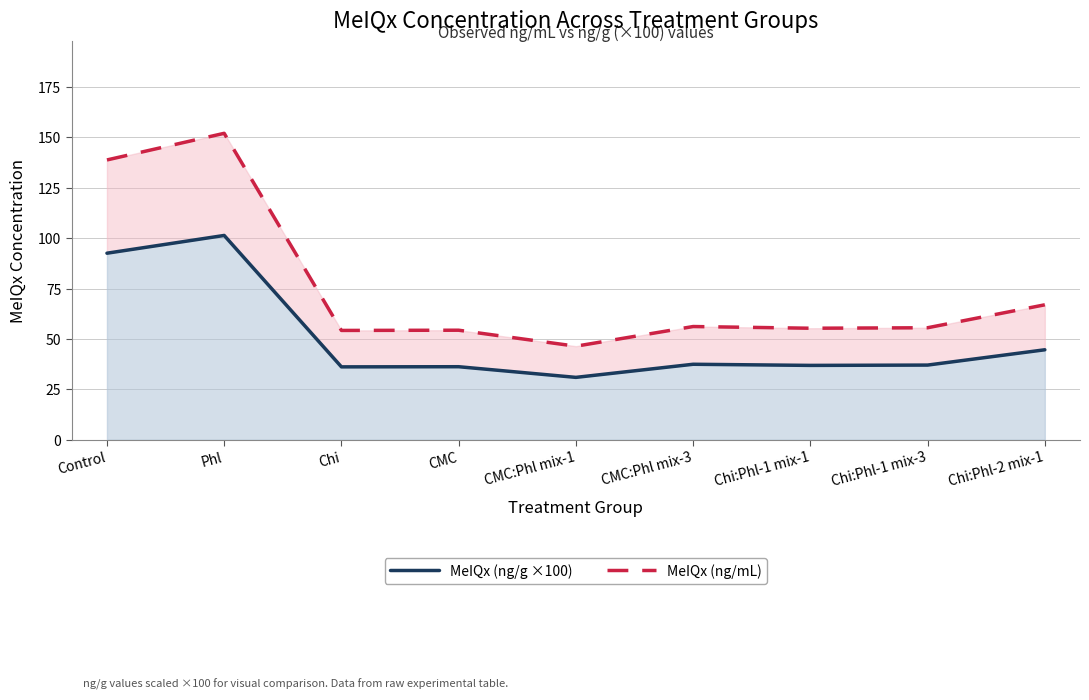

Which series has the widest spread of values?

MeIQx (ng/mL)